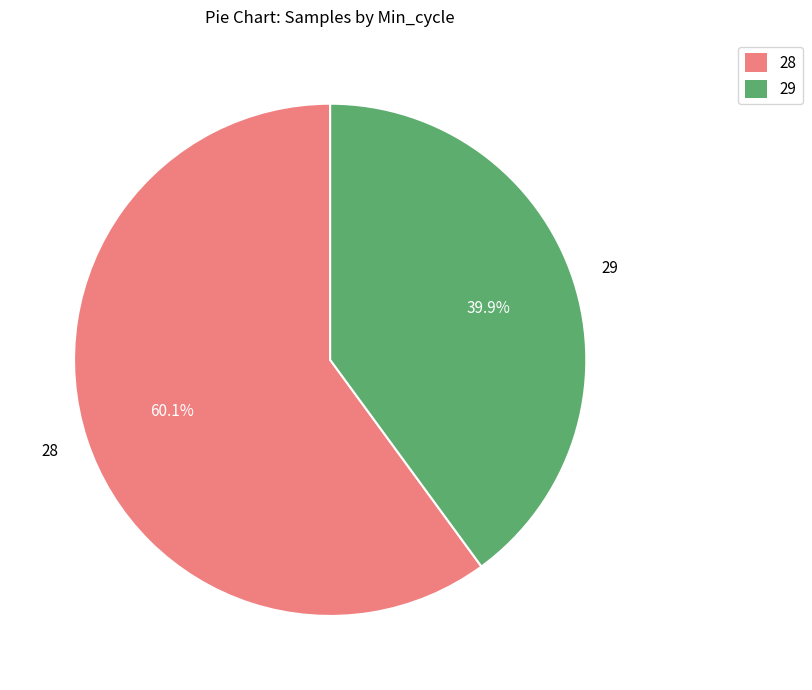

To the nearest percent, what percentage of the pie is 28?

60%